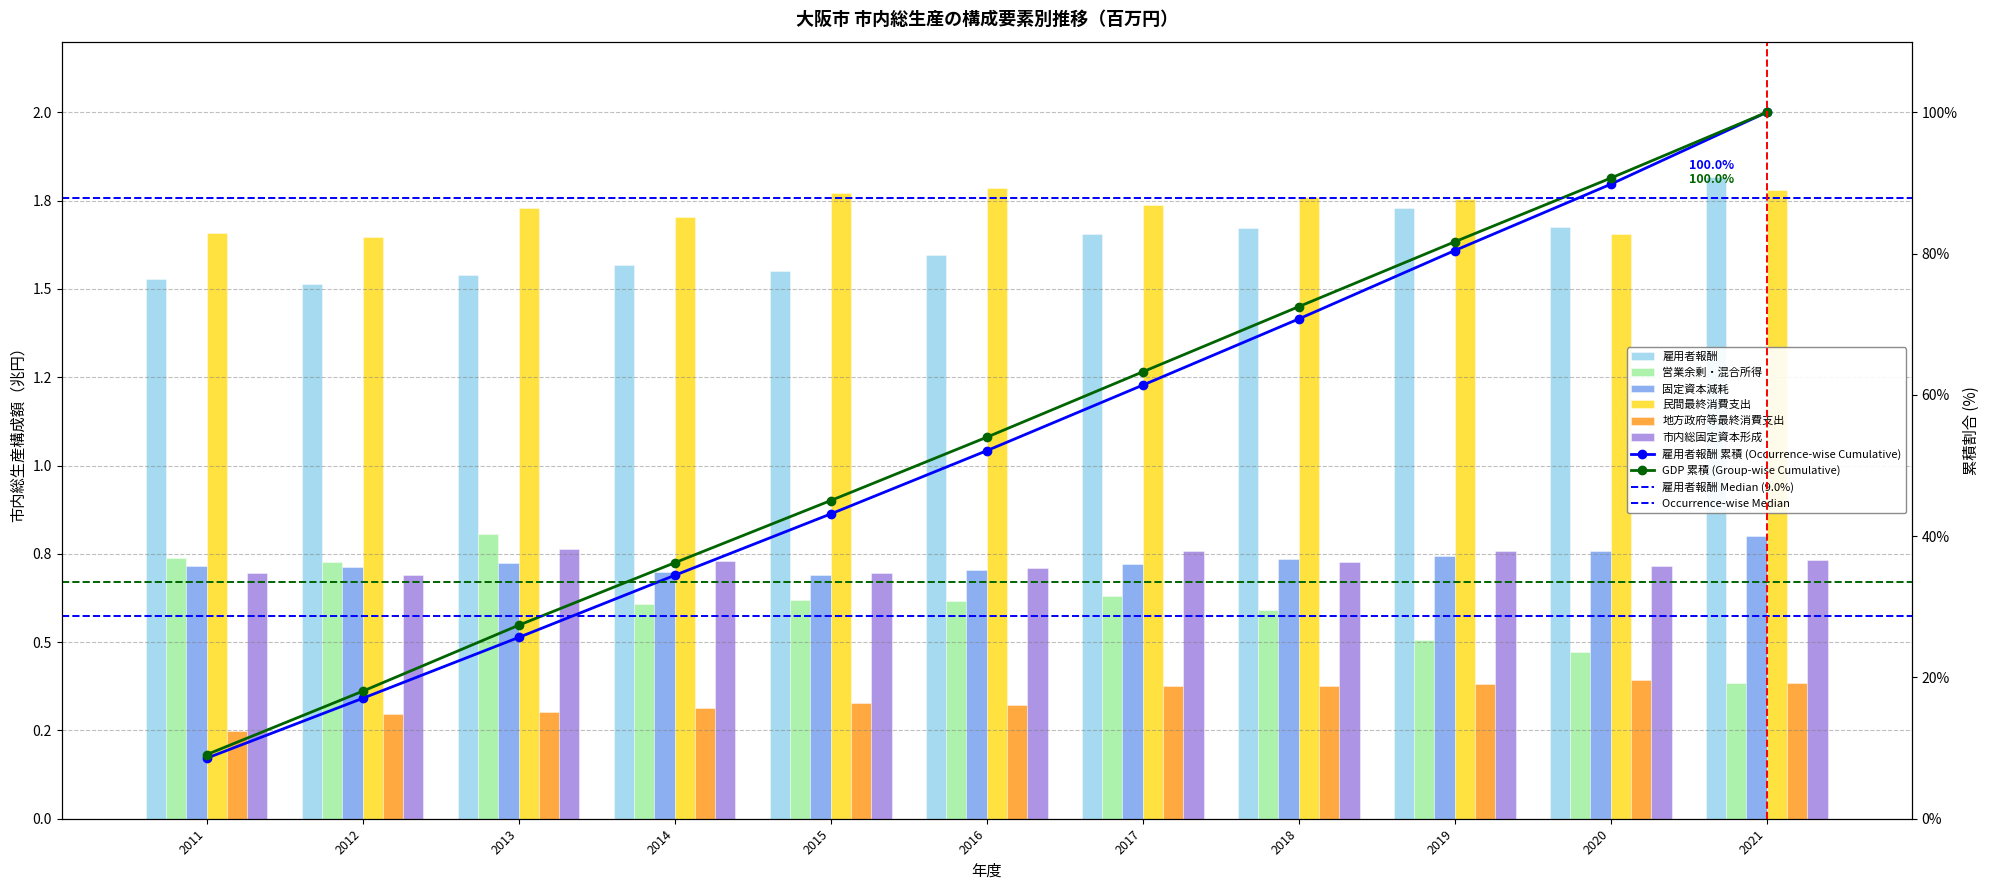

Which series has the widest spread of values?

営業余剰・混合所得